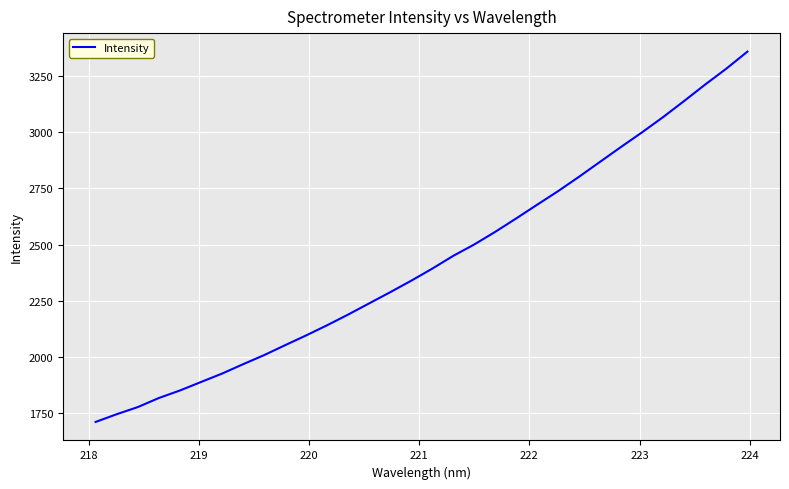

What is the maximum value shown in the chart?

3357.2